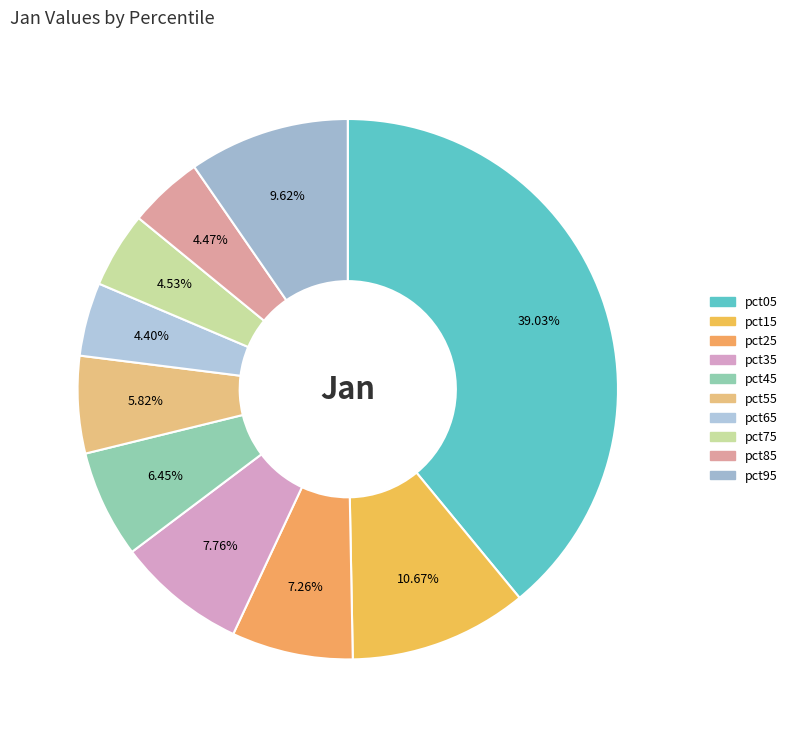

Between pct15 and pct25, which is larger?

pct15